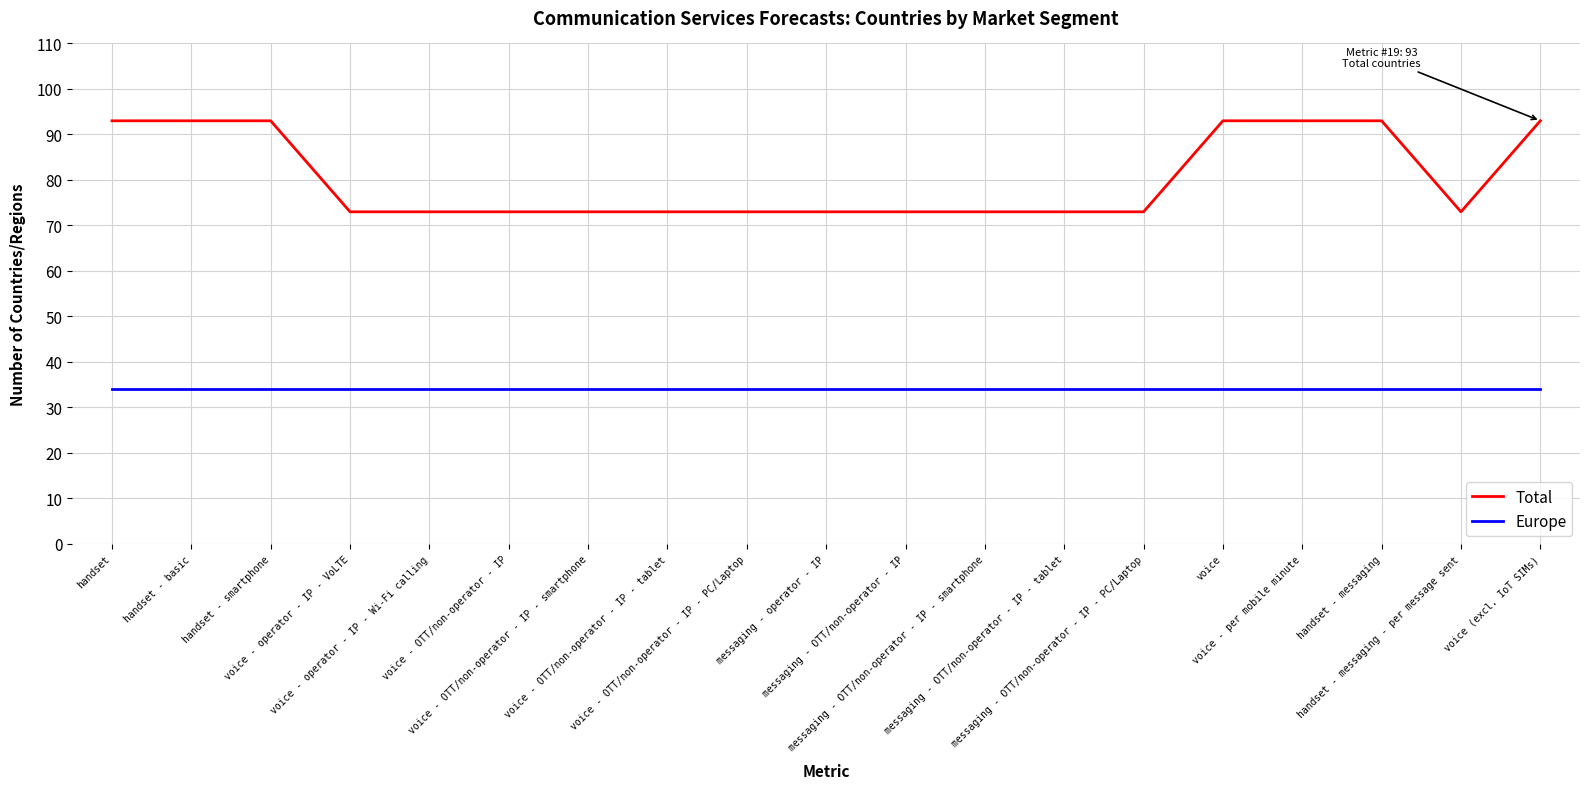

How many series are shown in this chart?

2